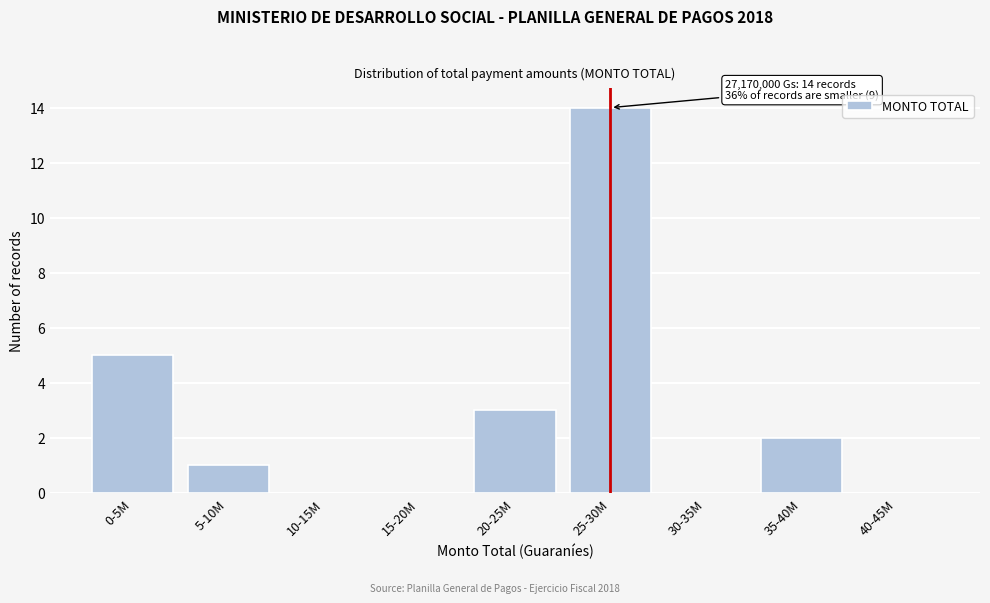

Reading right to left, transcribe all the data shown in this chart.

40-45M=0	35-40M=2	30-35M=0	25-30M=14	20-25M=3	15-20M=0	10-15M=0	5-10M=1	0-5M=5